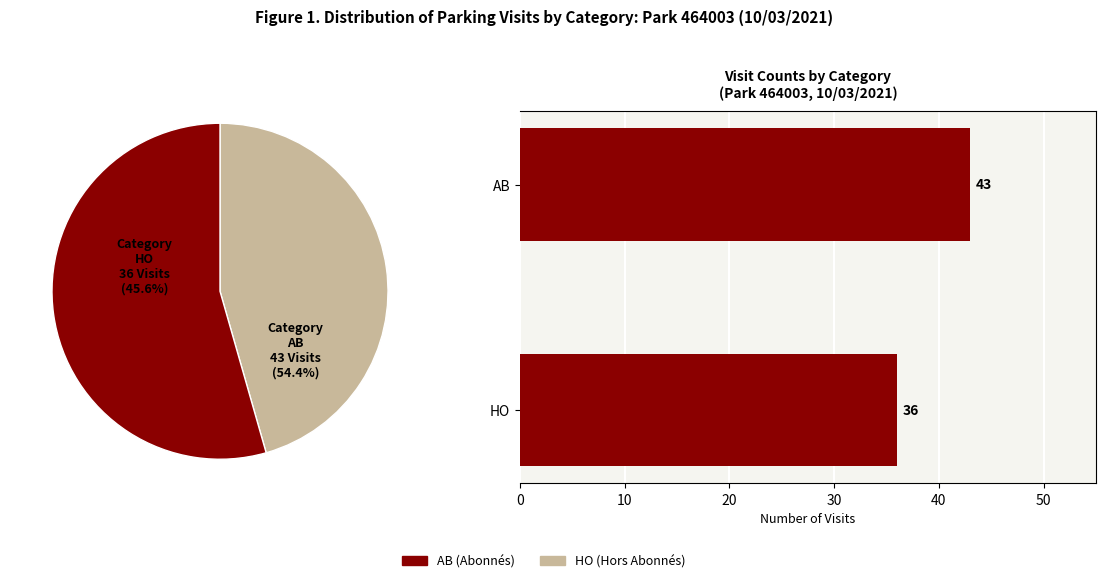

True or false: AB accounts for 47% of the total.

False